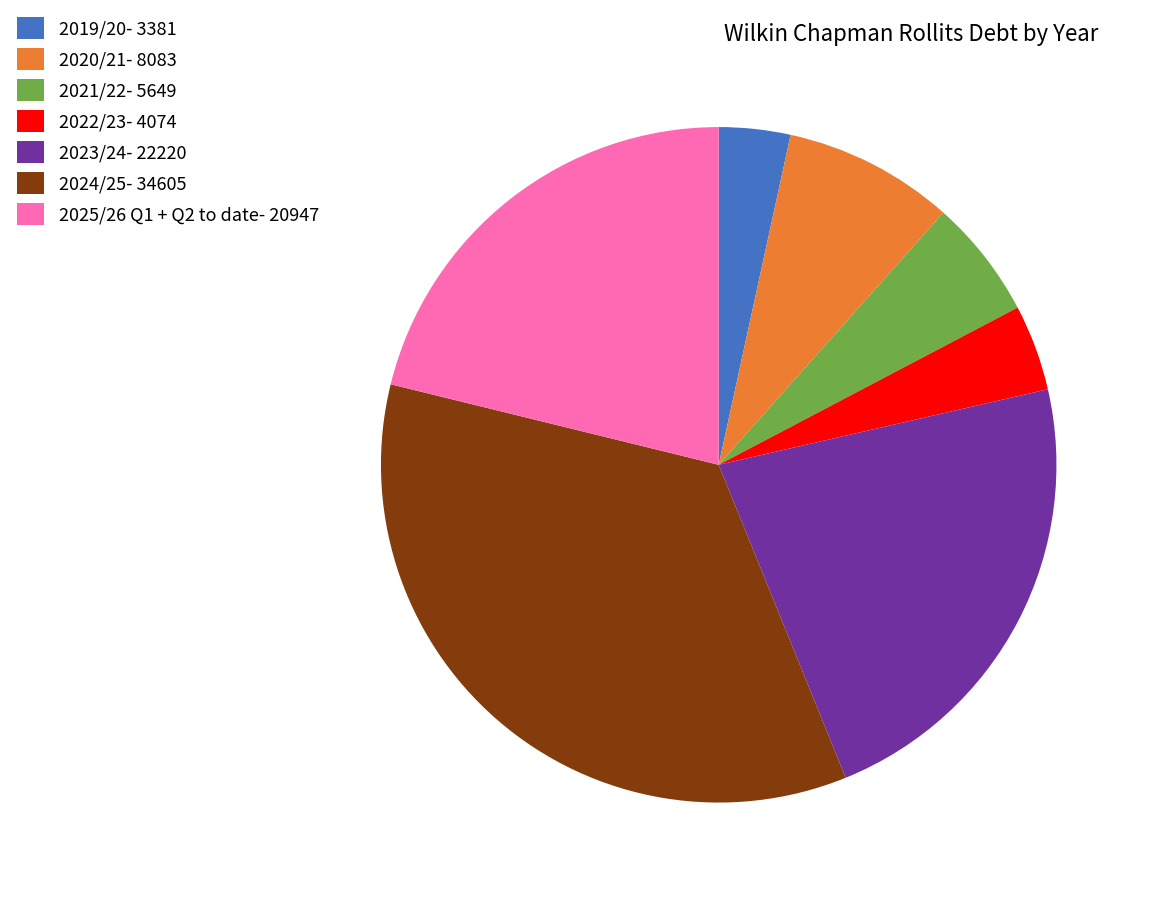

How many slices are in this pie chart?

7